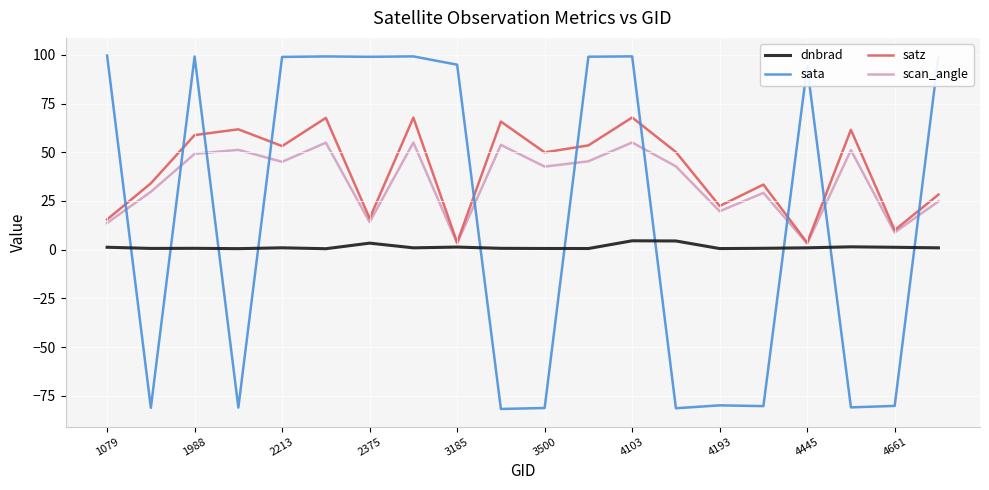

Which series has the largest range (max minus min)?

sata